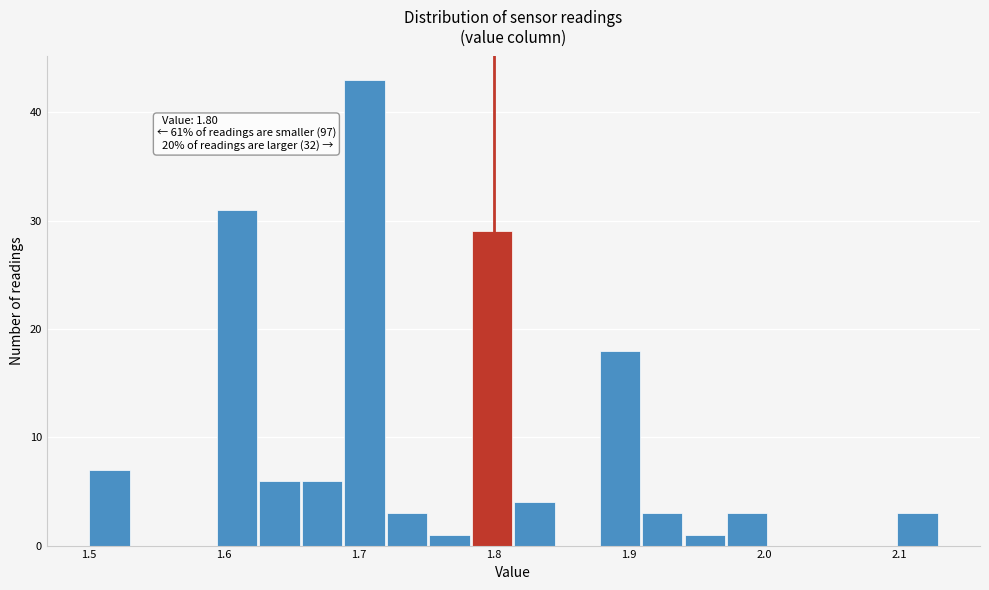

Read against the x-axis, roughly where is the centre of the tallest bar?

1.70